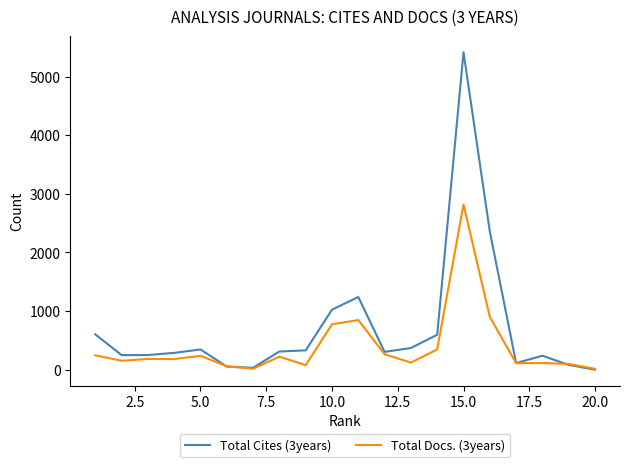

How many lines are shown in the chart?

2